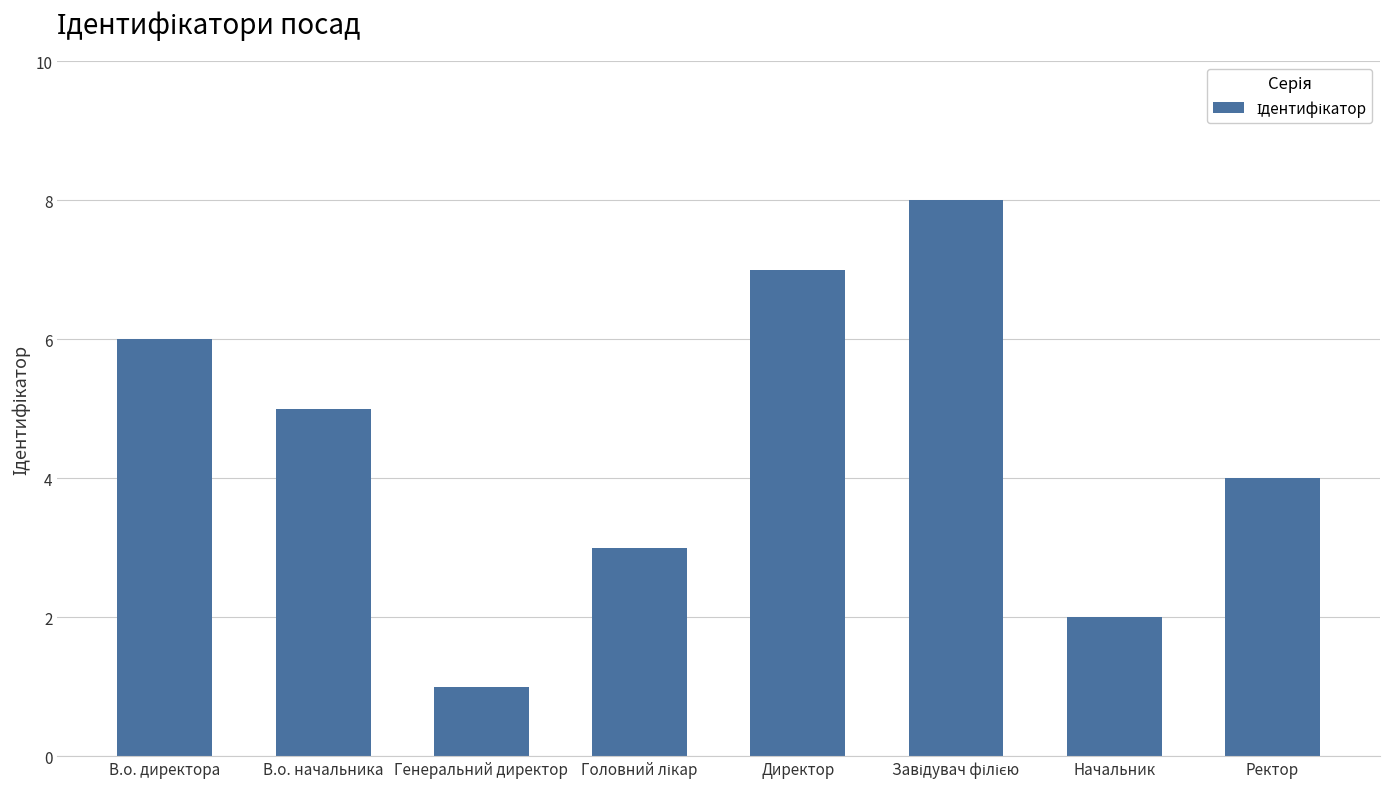

Are the bars horizontal?

No